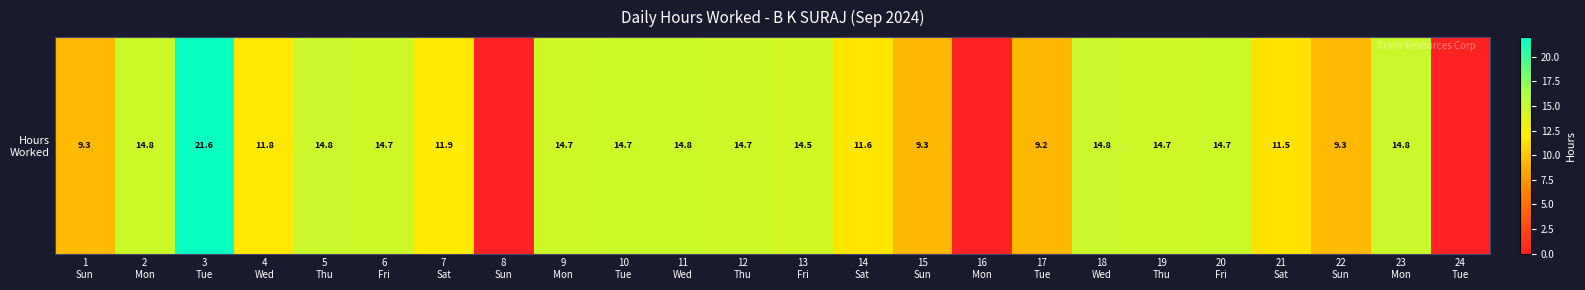

Rank the categories by value from highest to lowest.

3
Tue, 5
Thu, 18
Wed, 23
Mon, 2
Mon, 11
Wed, 20
Fri, 10
Tue, 6
Fri, 9
Mon, 12
Thu, 19
Thu, 13
Fri, 7
Sat, 4
Wed, 14
Sat, 21
Sat, 22
Sun, 1
Sun, 15
Sun, 17
Tue, 8
Sun, 16
Mon, 24
Tue